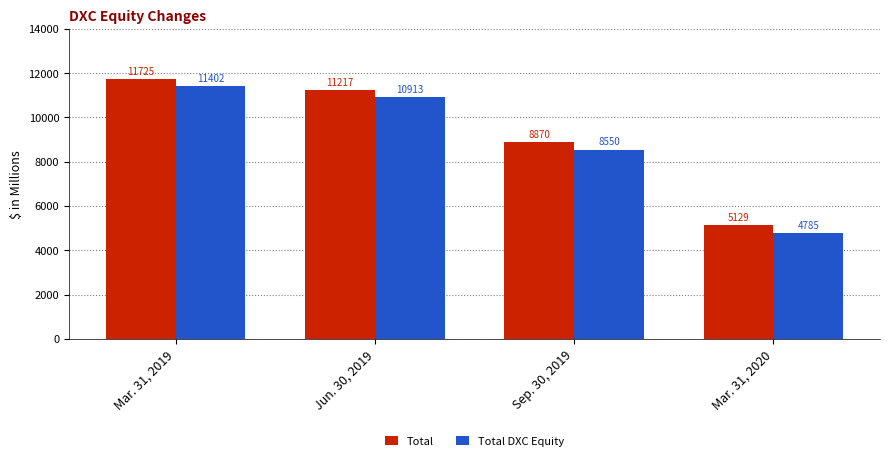

What is the average value of the Total series?

9235